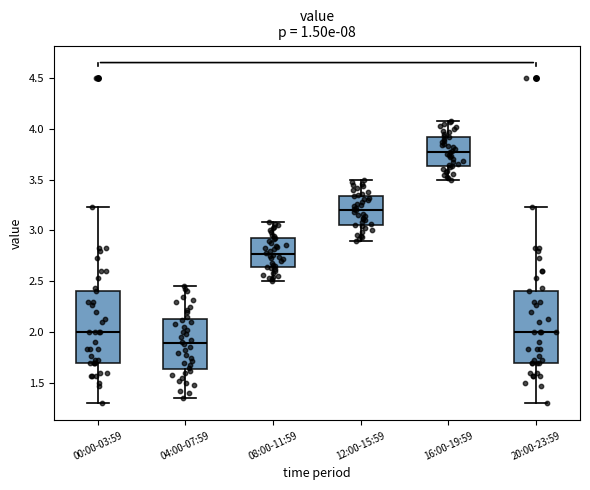

Which box has the highest median line?

16:00-19:59